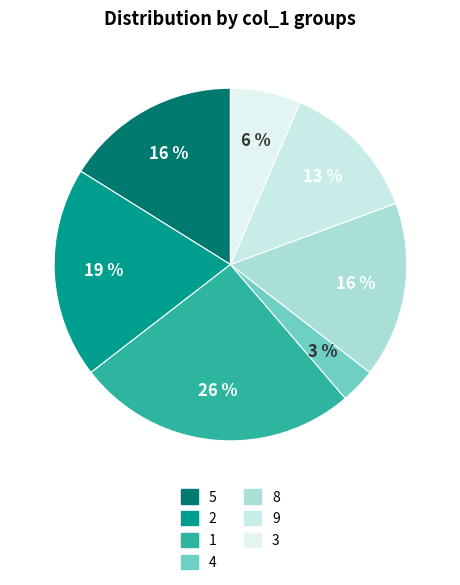

What percentage is the 5 slice, to the nearest percent?

16%